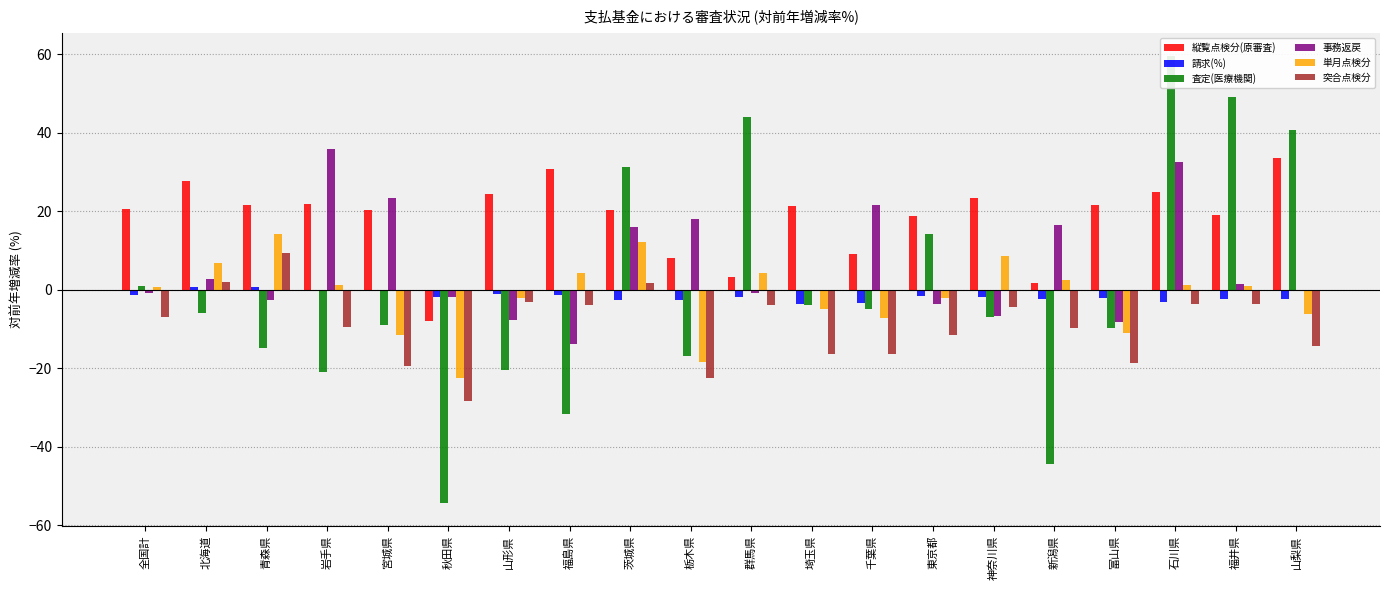

What is the value of the 単月点検分 bar at the 2nd from the left?

6.7